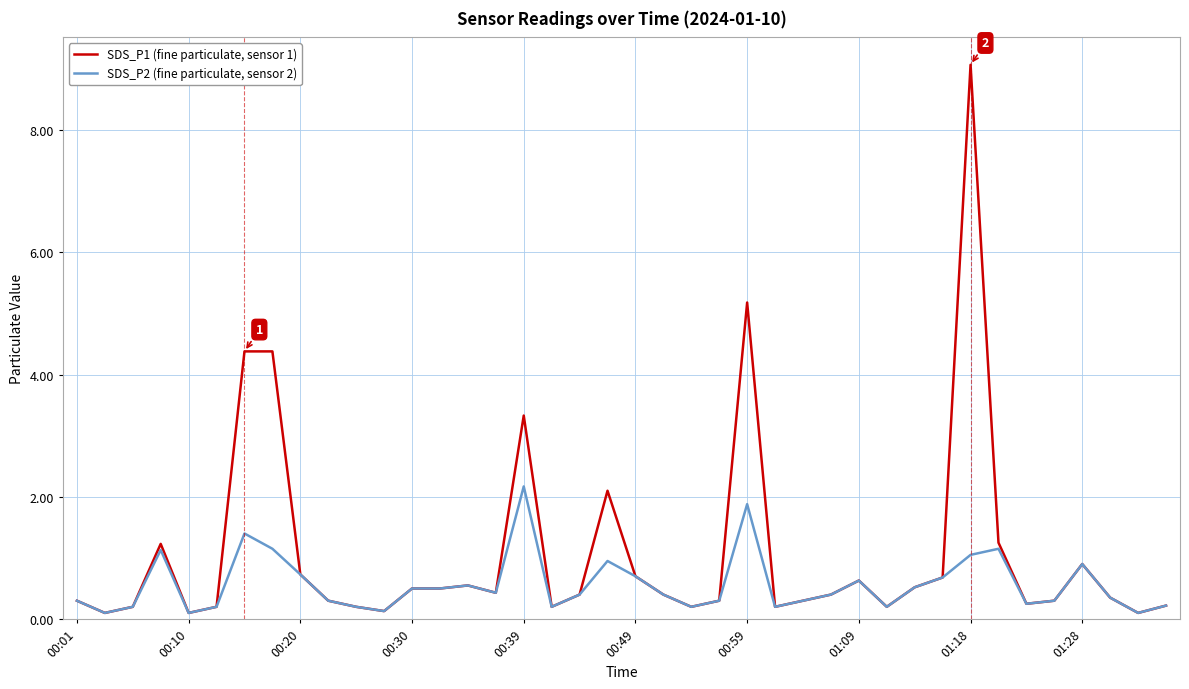

Which series has the largest range (max minus min)?

SDS_P1 (fine particulate, sensor 1)